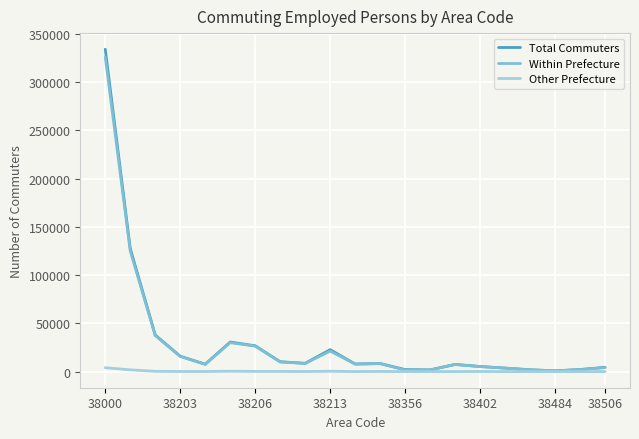

Which series has the widest spread of values?

Total Commuters